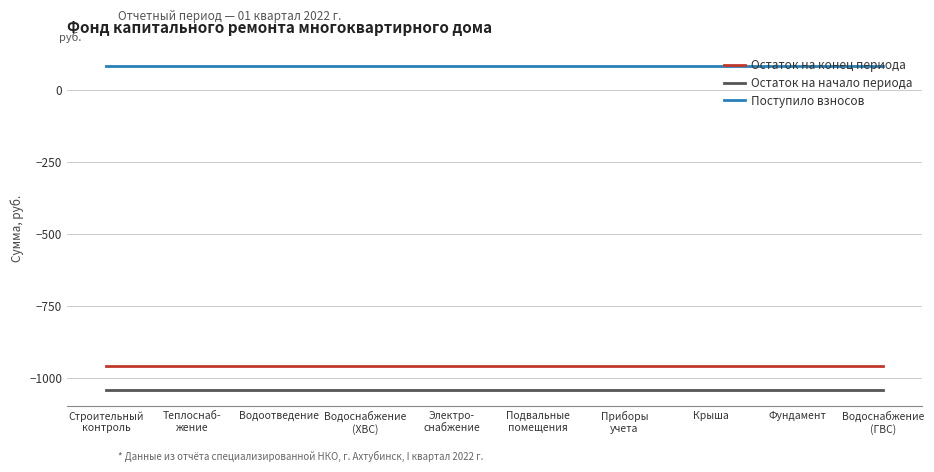

True or false: Остаток на начало периода has a value of -1041.4 at Электро-
снабжение.

True